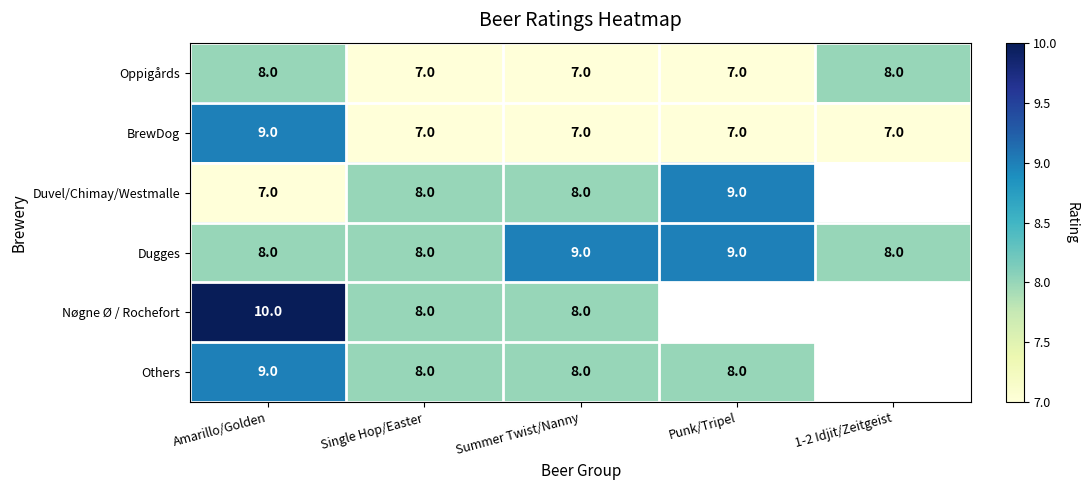

Is it true that Oppigårds equals 7 at Summer Twist/Nanny?

True